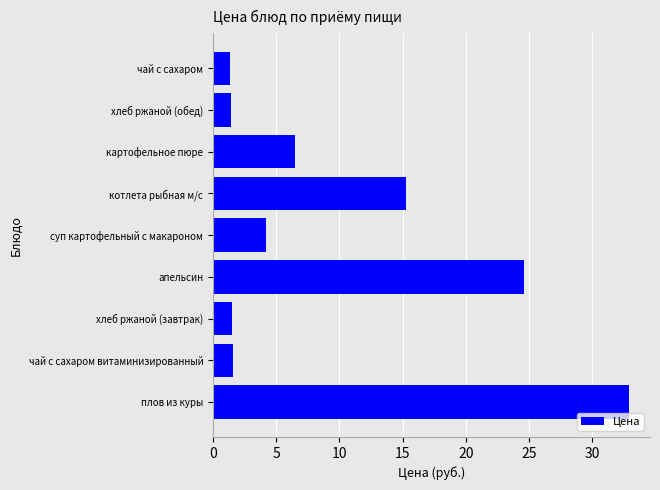

At which label is the value closest to 17?

котлета рыбная м/с